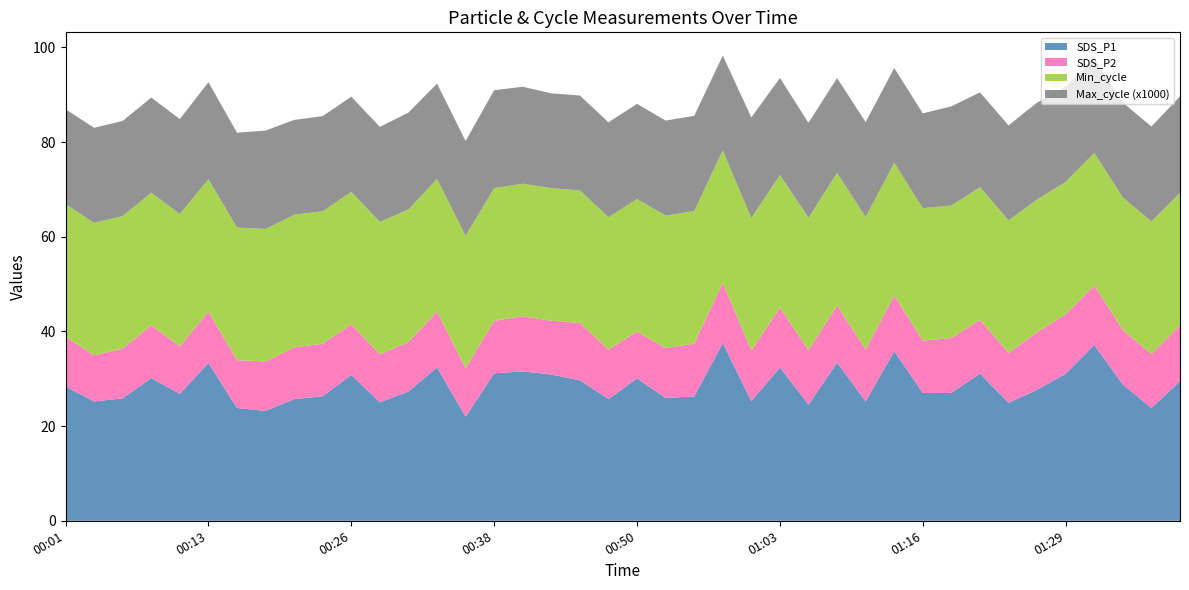

Reading right to left, extract all data points from this chart.

SDS_P1: 29.5	23.8	28.8	37.1	31.1	27.7	24.9	31.1	27.0	27.0	35.8	25.2	33.4	24.5	32.4	25.2	37.5	26.3	25.9	30.1	25.7	29.6	30.9	31.6	31.1	22.0	32.4	27.3	25.0	30.8	26.3	25.7	23.2	23.8	33.3	26.8	30.1	25.9	25.2	28.4
SDS_P2: 11.8	11.4	11.5	12.6	12.6	12.2	10.6	11.3	11.6	11.1	11.8	10.9	12.1	11.5	12.7	10.7	12.7	11.2	10.5	9.9	10.4	12.1	11.3	11.7	11.1	10.2	11.8	10.4	10.1	10.7	11.1	10.9	10.4	10.1	10.8	10.0	11.2	10.5	9.8	10.6
Min_cycle: 28.0	28.0	28.0	28.0	28.0	28.0	28.0	28.0	28.0	28.0	28.0	28.0	28.0	28.0	28.0	28.0	28.0	28.0	28.0	28.0	28.0	28.0	28.0	28.0	28.0	28.0	28.0	28.0	28.0	28.0	28.0	28.0	28.0	28.0	28.0	28.0	28.0	28.0	28.0	28.0
Max_cycle: 20372.0	20034.0	20060.0	20026.0	20041.0	20487.0	20041.0	20037.0	20944.0	20026.0	20029.0	20057.0	20042.0	20053.0	20498.0	21270.0	20025.0	20118.0	20076.0	20100.0	20040.0	20044.0	20031.0	20473.0	20694.0	20023.0	20121.0	20469.0	20069.0	20098.0	20076.0	20034.0	20786.0	20041.0	20487.0	20030.0	20080.0	20111.0	20053.0	20034.0